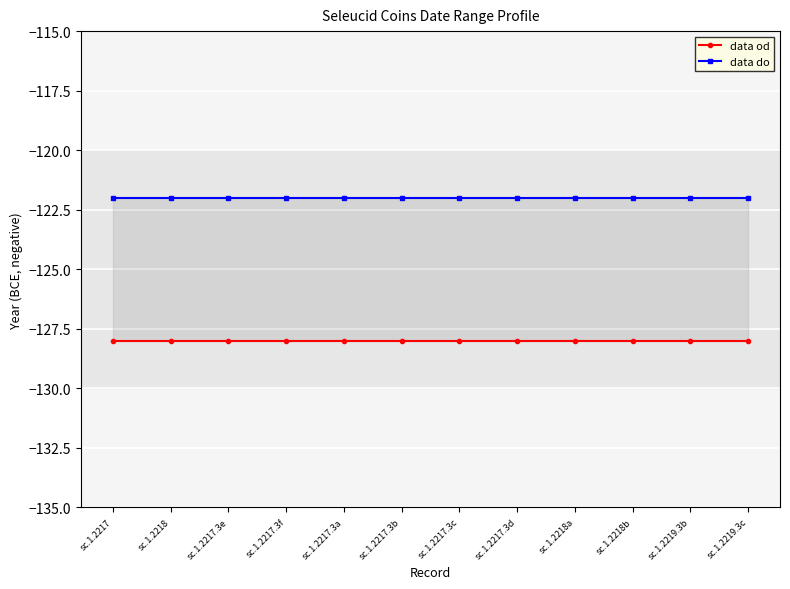

List the series in order of their overall mean, highest first.

data do, data od